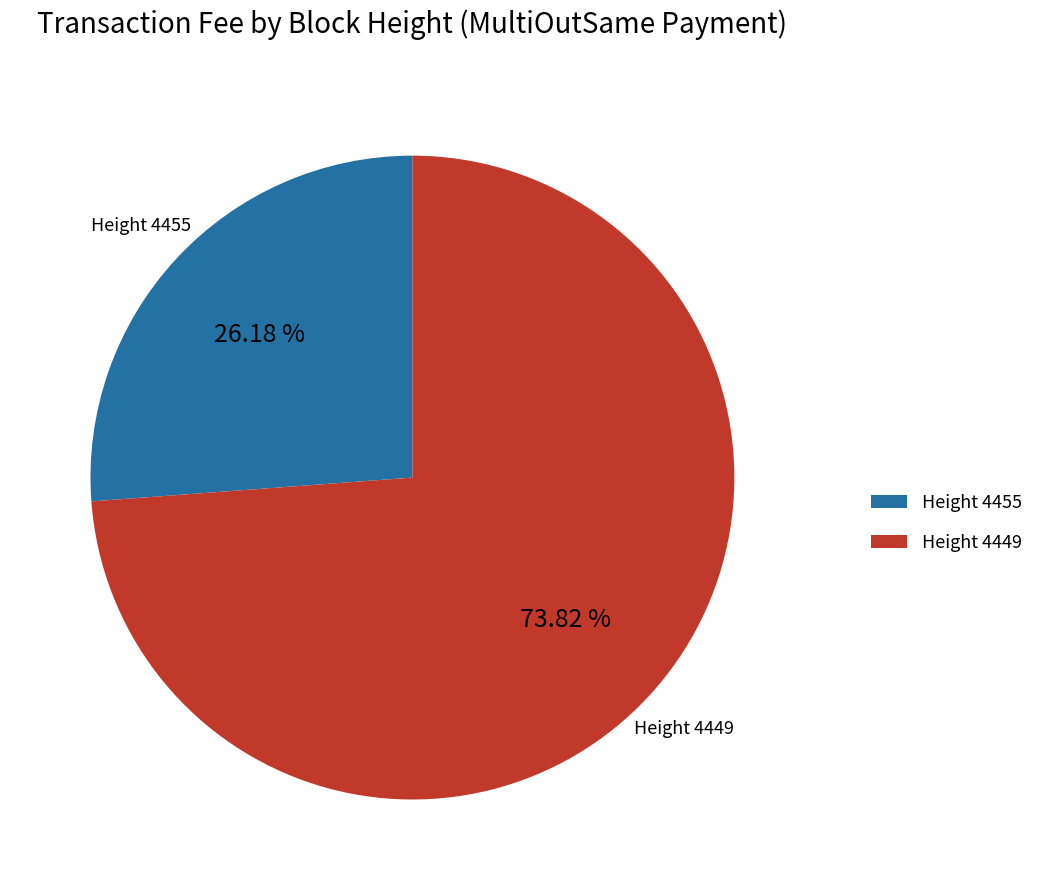

Which slice is the smallest?

Height 4455